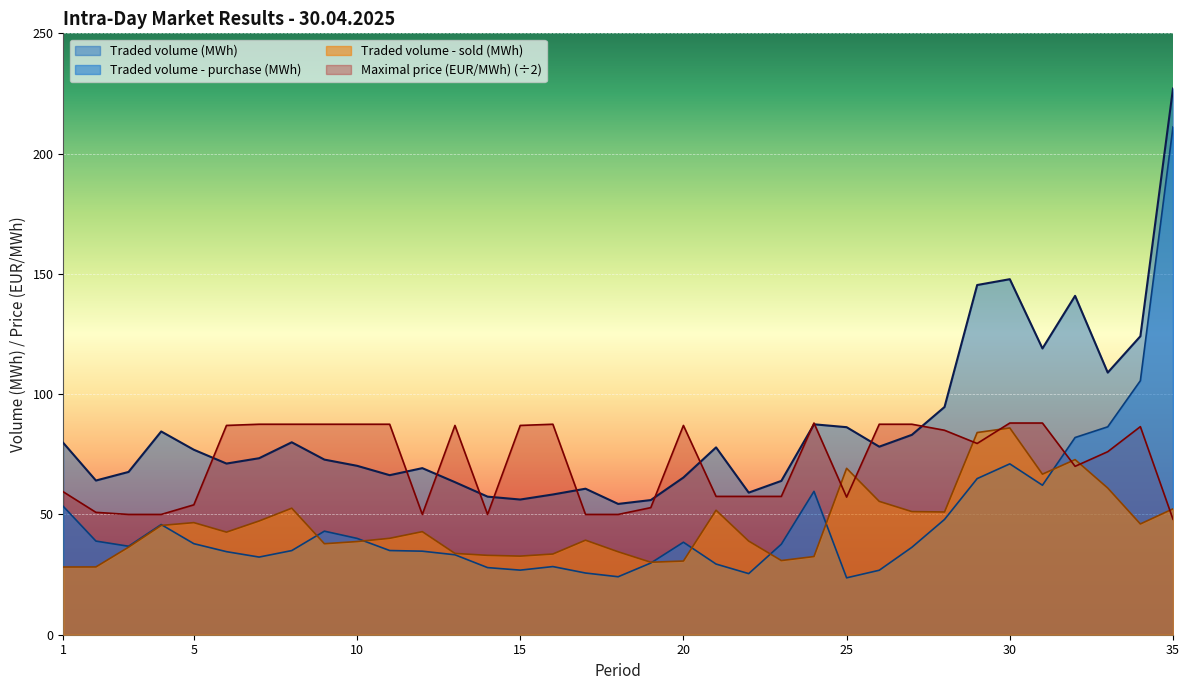

True or false: Traded volume - sold (MWh) has a value of 13.5 at 27.

False